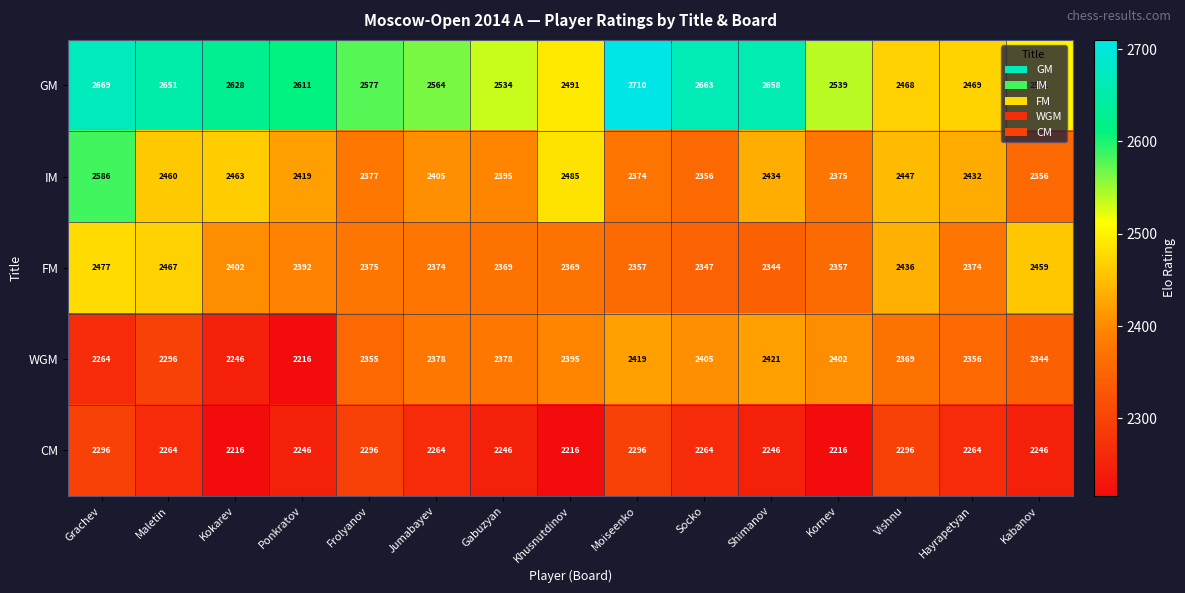

What is the difference between the highest and lowest values at Socko?

399